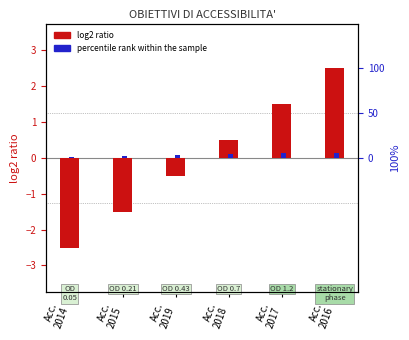

The log2 ratio series shows 0.8 at Acc.
2016. True or false?

False